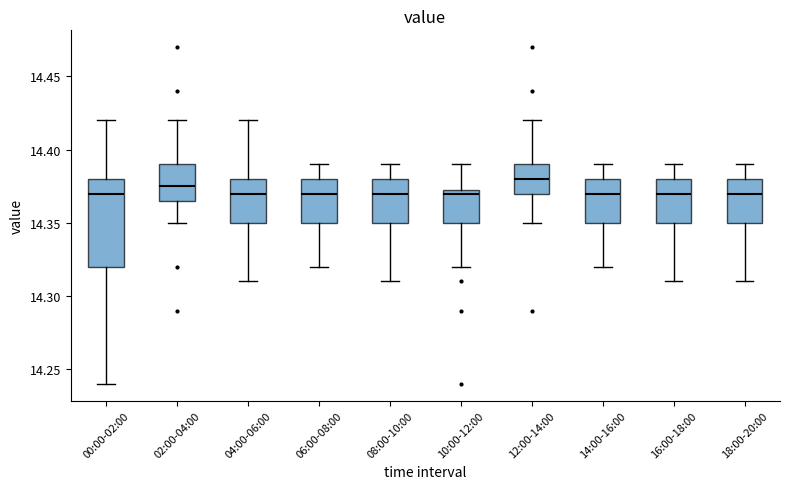

Reading left to right, read every box against the y-axis: the position of its median line, the range the box covers, and the ends of its whiskers. The values are not printed on the chart, so give them approximately, as read against the axis.

00:00-02:00: median 14.370, box 14.320 to 14.380, whiskers 14.240 to 14.420
02:00-04:00: median 14.375, box 14.365 to 14.390, whiskers 14.350 to 14.420
04:00-06:00: median 14.370, box 14.350 to 14.380, whiskers 14.310 to 14.420
06:00-08:00: median 14.370, box 14.350 to 14.380, whiskers 14.320 to 14.390
08:00-10:00: median 14.370, box 14.350 to 14.380, whiskers 14.310 to 14.390
10:00-12:00: median 14.370, box 14.350 to 14.375, whiskers 14.320 to 14.390
12:00-14:00: median 14.380, box 14.370 to 14.390, whiskers 14.350 to 14.420
14:00-16:00: median 14.370, box 14.350 to 14.380, whiskers 14.320 to 14.390
16:00-18:00: median 14.370, box 14.350 to 14.380, whiskers 14.310 to 14.390
18:00-20:00: median 14.370, box 14.350 to 14.380, whiskers 14.310 to 14.390